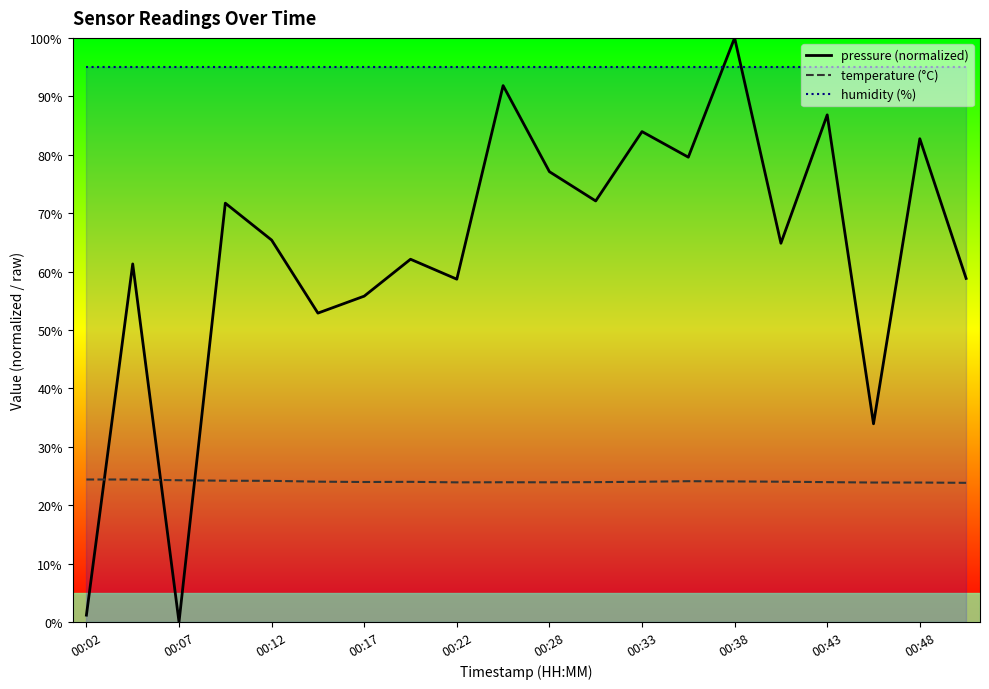

After their last crossing, which series has the higher values: humidity (%) or pressure (normalized)?

humidity (%)